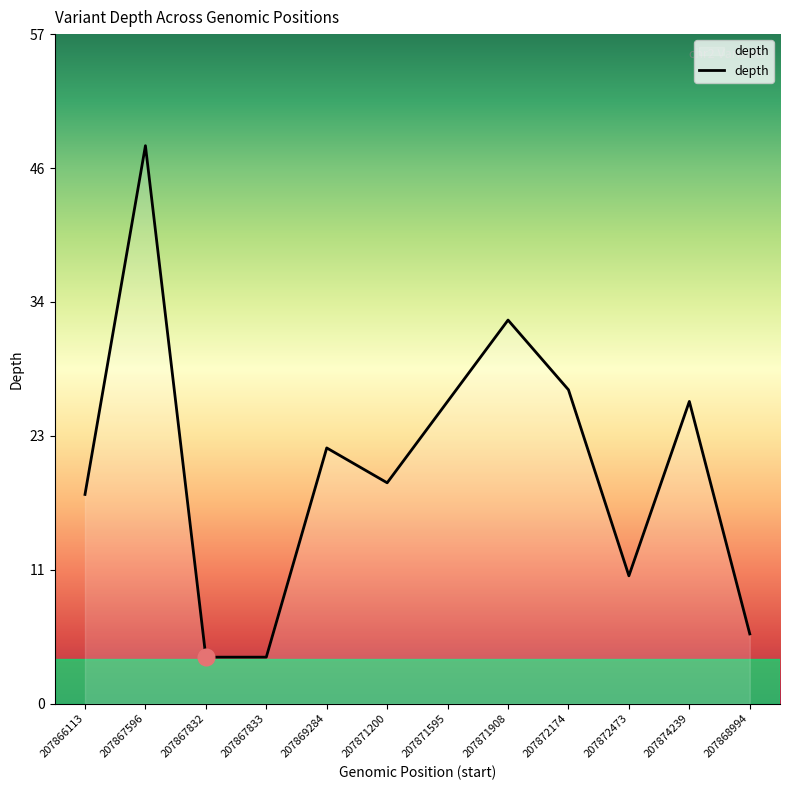

Rank the categories by value from lowest to highest.

207867832, 207867833, 207868994, 207872473, 207866113, 207871200, 207869284, 207871595, 207874239, 207872174, 207871908, 207867596